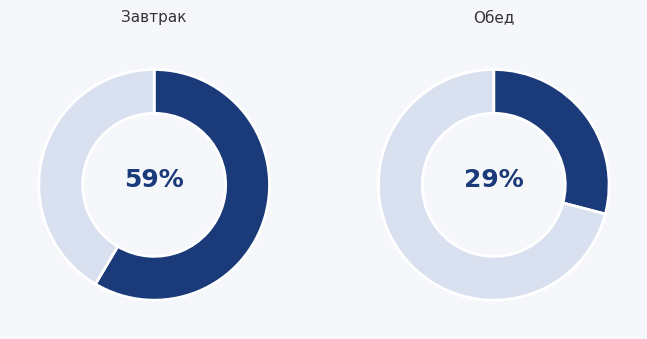

Is it true that тефтели в томатном соусе is 19% of the pie?

False